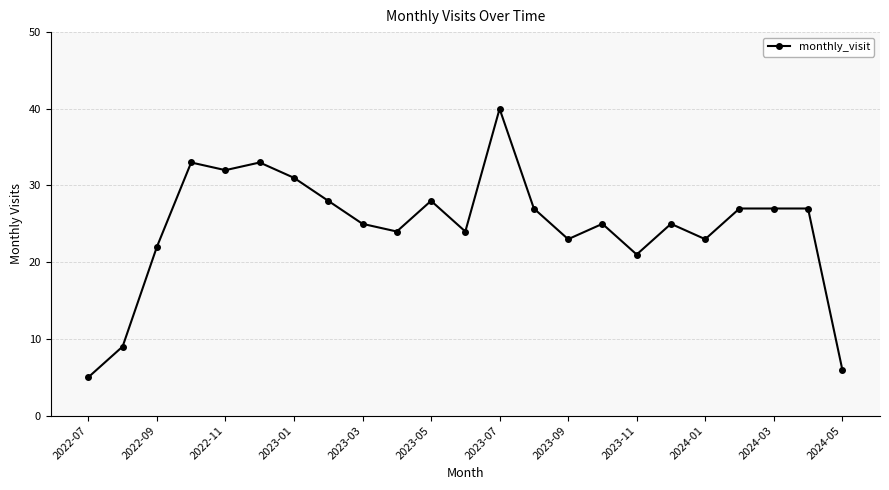

How many lines are shown in the chart?

1